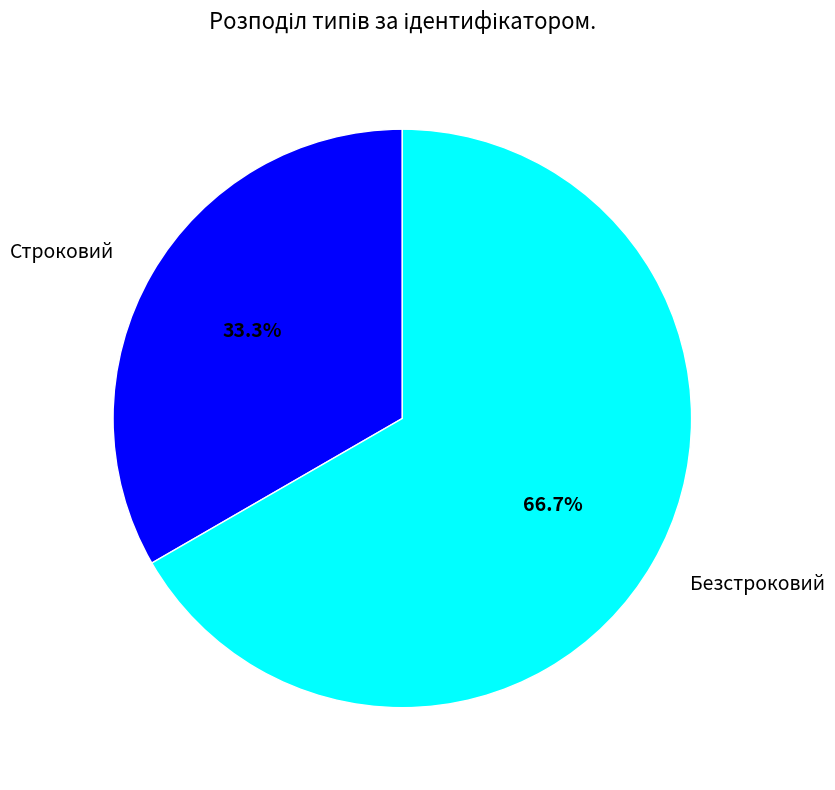

What percentage do Строковий and Безстроковий together represent?

100.0%